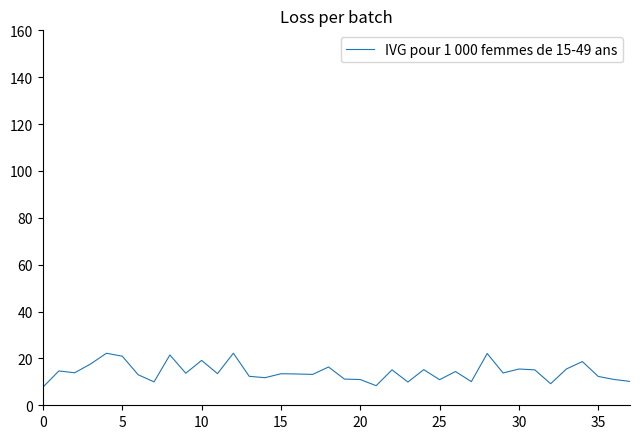

What is the difference between the maximum and minimum values?

14.5